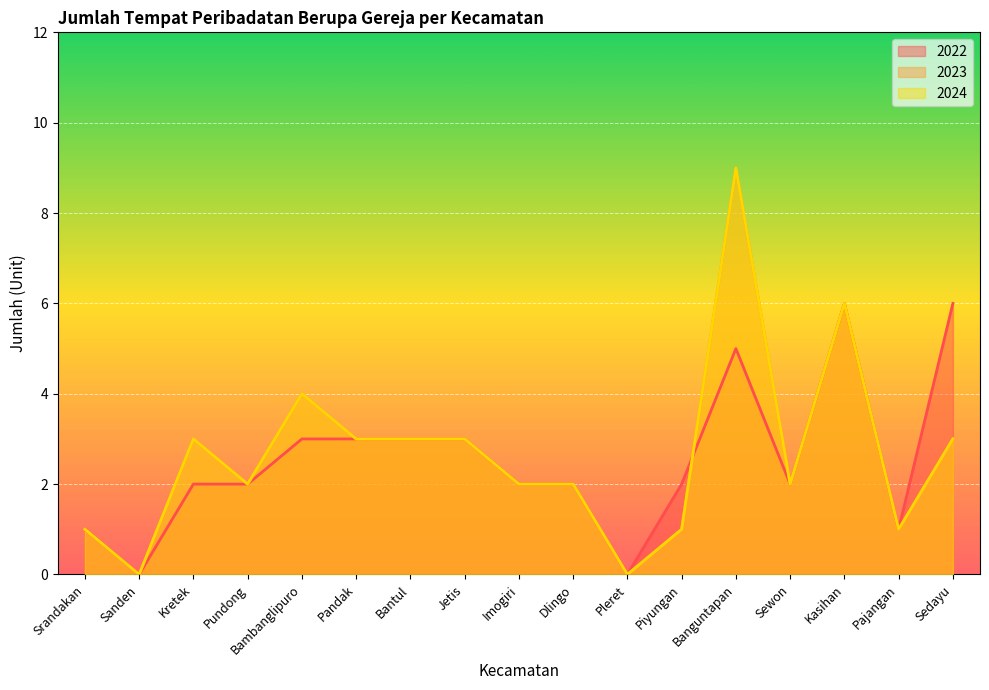

How many lines are shown in the chart?

3